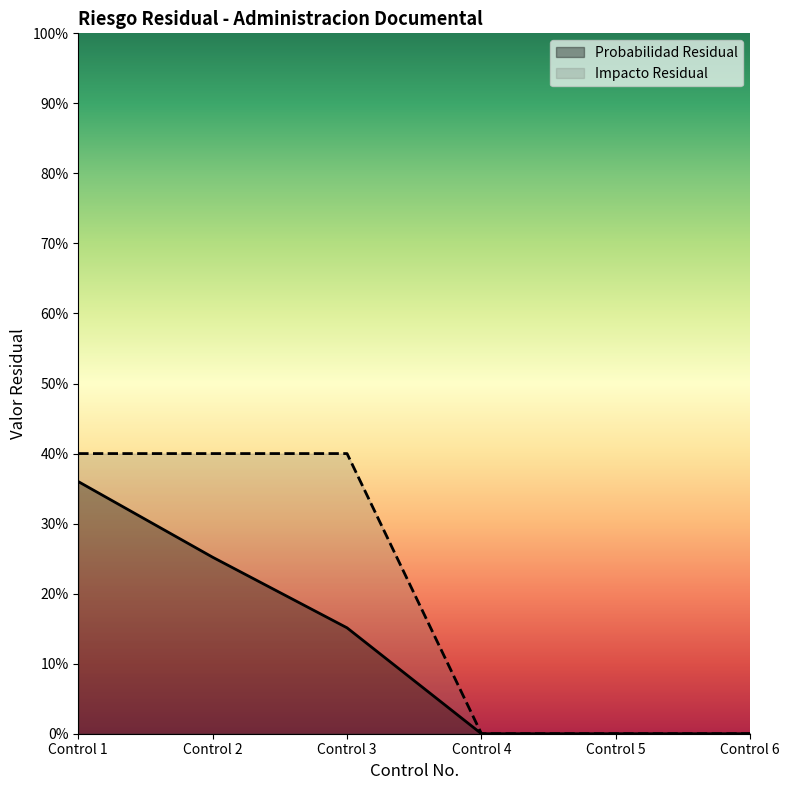

Count the number of data series in this chart.

2